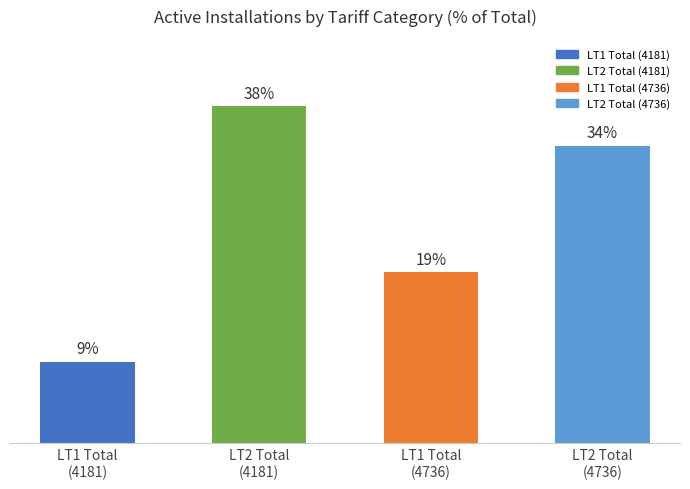

Which category has the lowest value across all series?

LT1 Total
(4181)